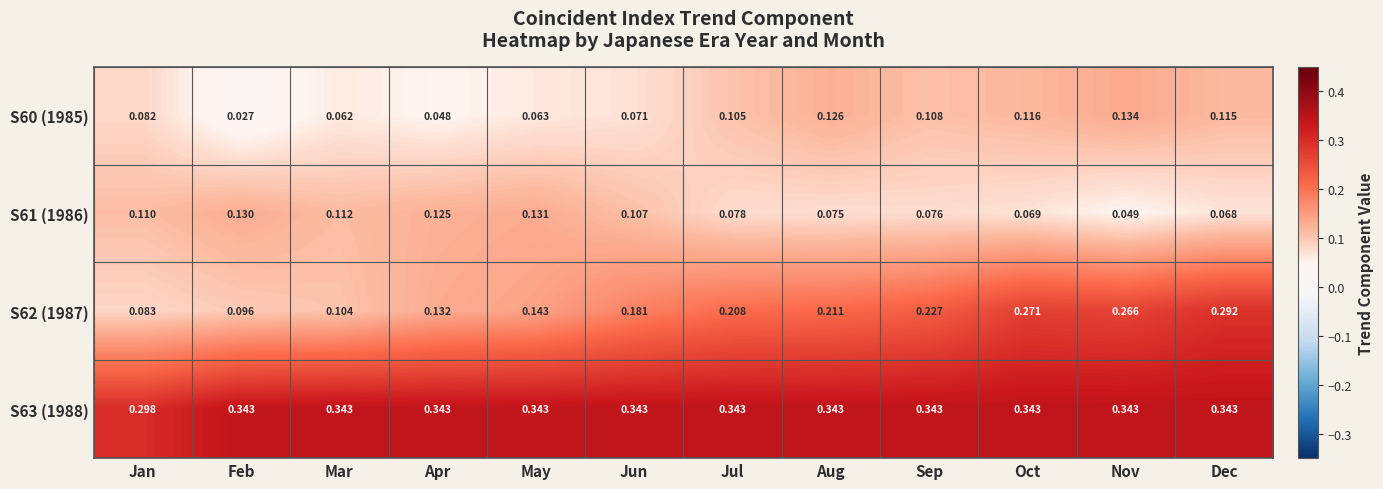

Between Apr and Sep, which series saw the biggest shift?

S62 (1987)